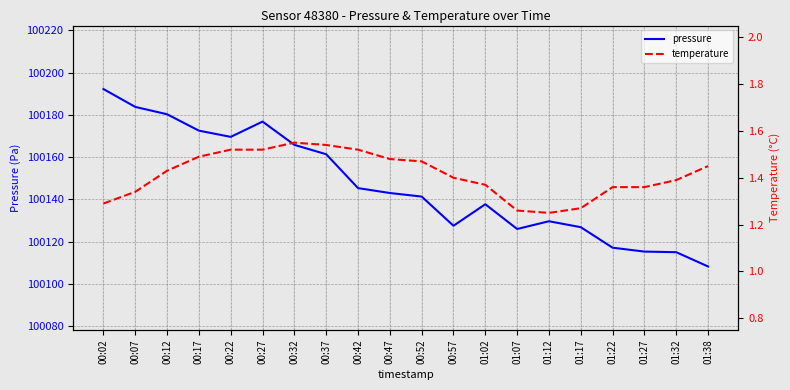

What is the difference between the maximum and minimum values in the temperature series?

0.3